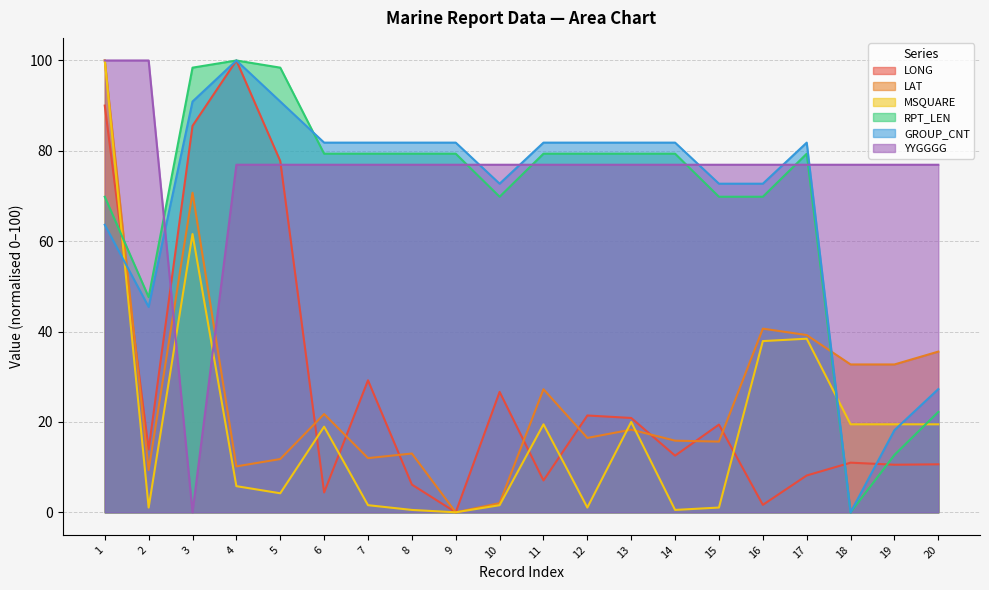

Between which two adjacent categories do MSQUARE and YYGGGG first intersect?

2 and 3